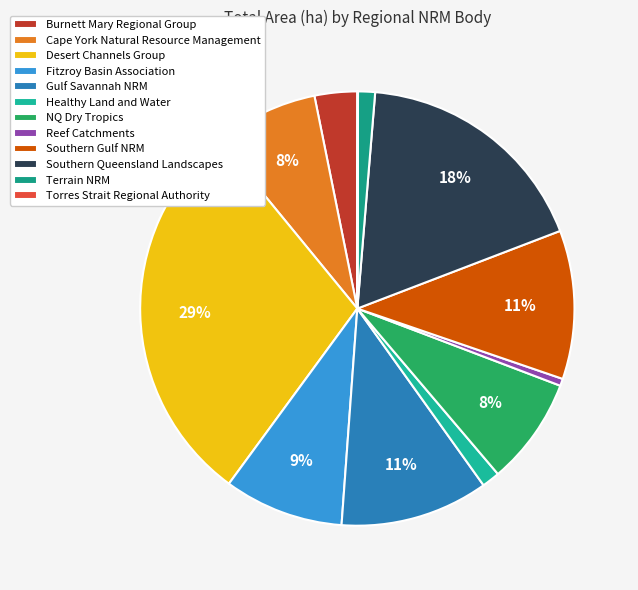

To the nearest percent, what is the combined percentage of Healthy Land and Water and Desert Channels Group?

30%